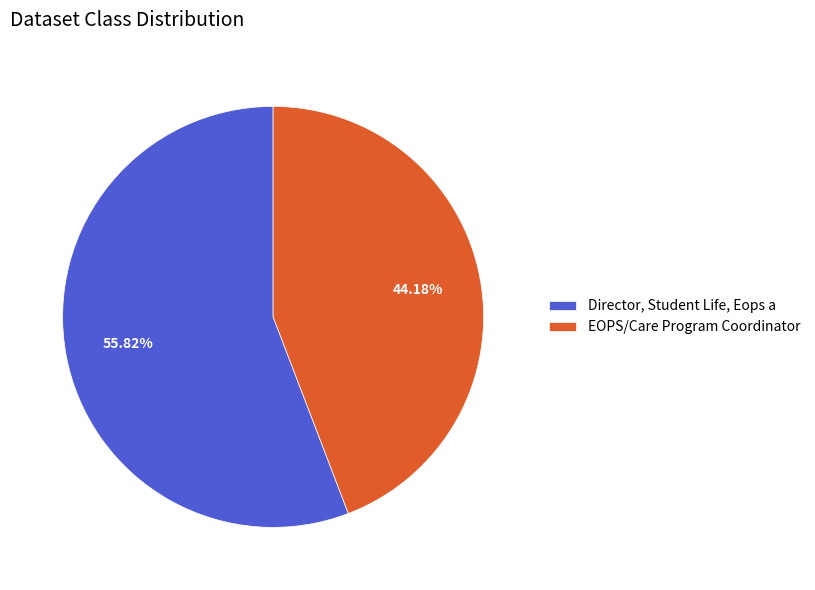

Which category has the biggest portion of the pie?

Director, Student Life, Eops a